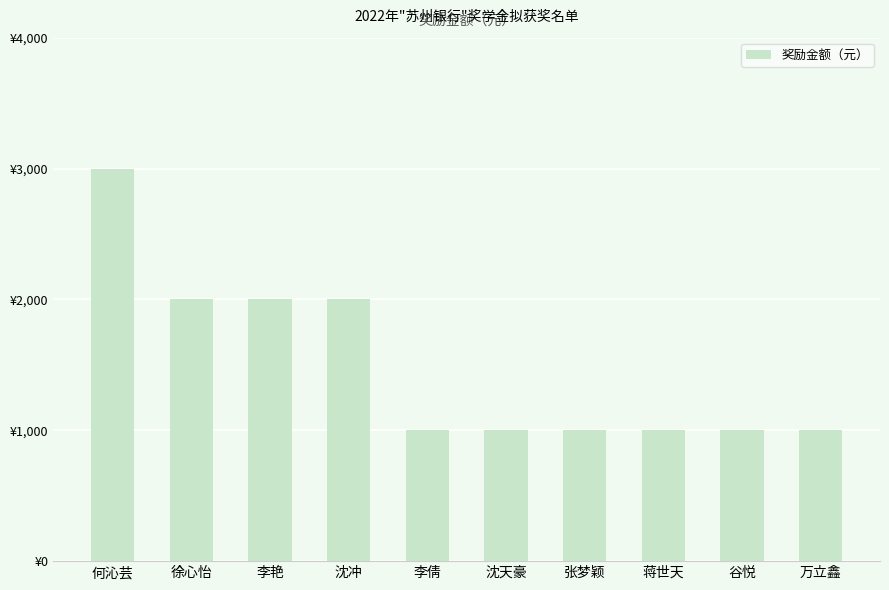

What is the ratio of the value at 李倩 to the value at 李艳?

0.5